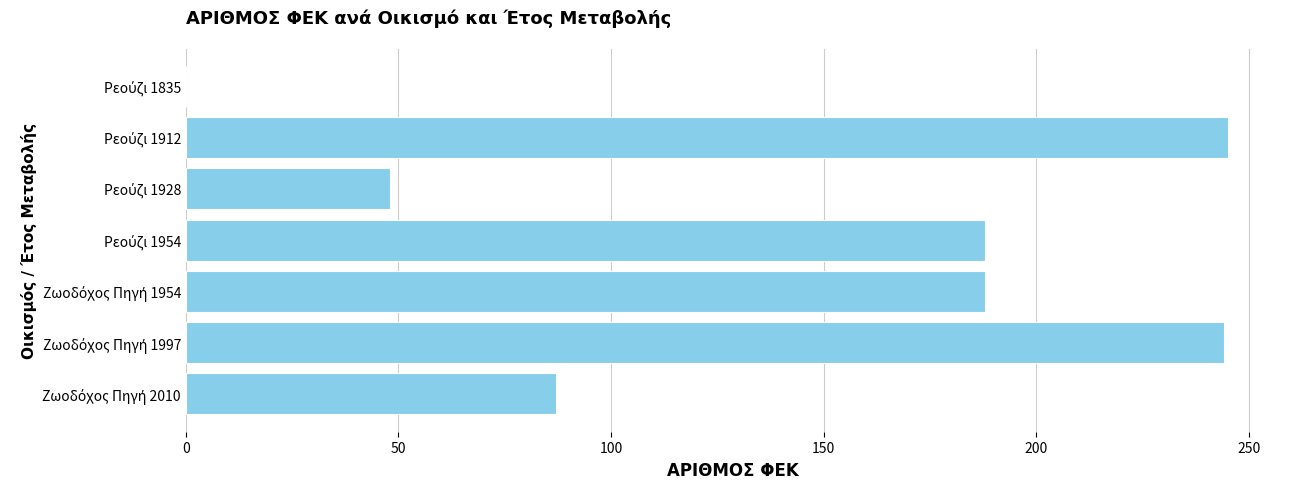

What is the sum of all values?

1000